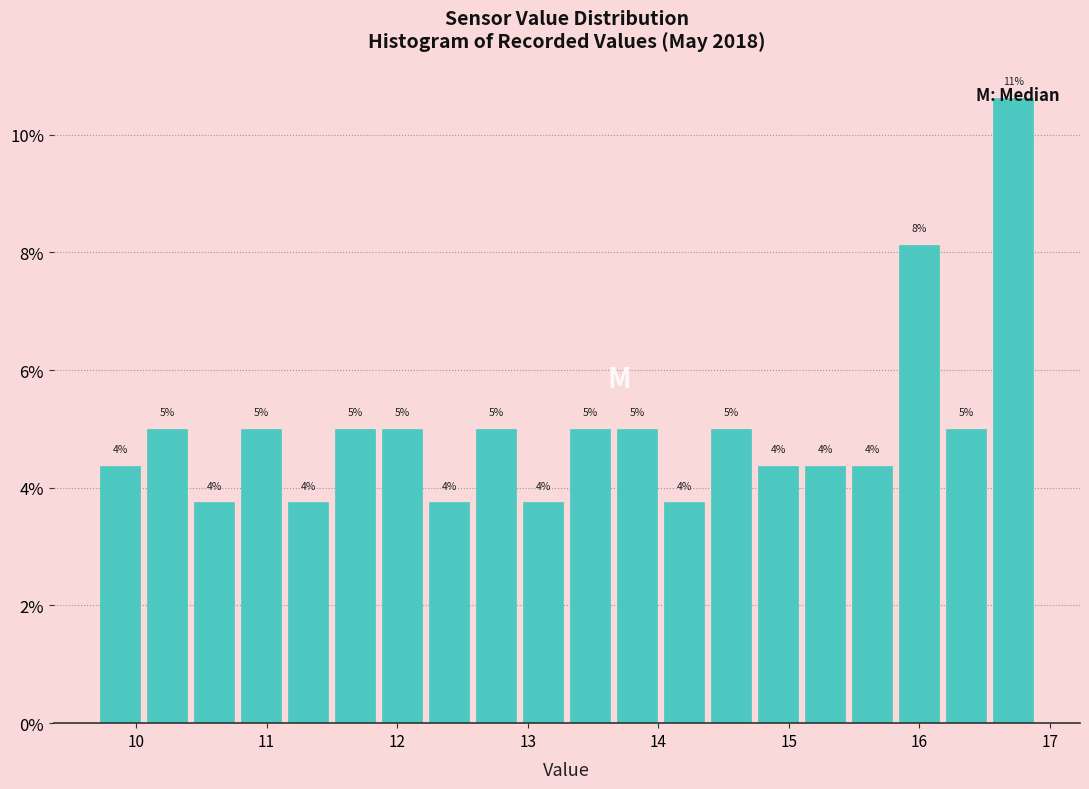

Read against the x-axis, roughly where is the centre of the tallest bar?

16.7